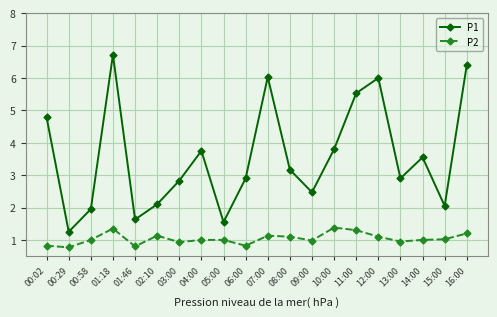

Rank the series by their maximum value, from highest to lowest.

P1, P2